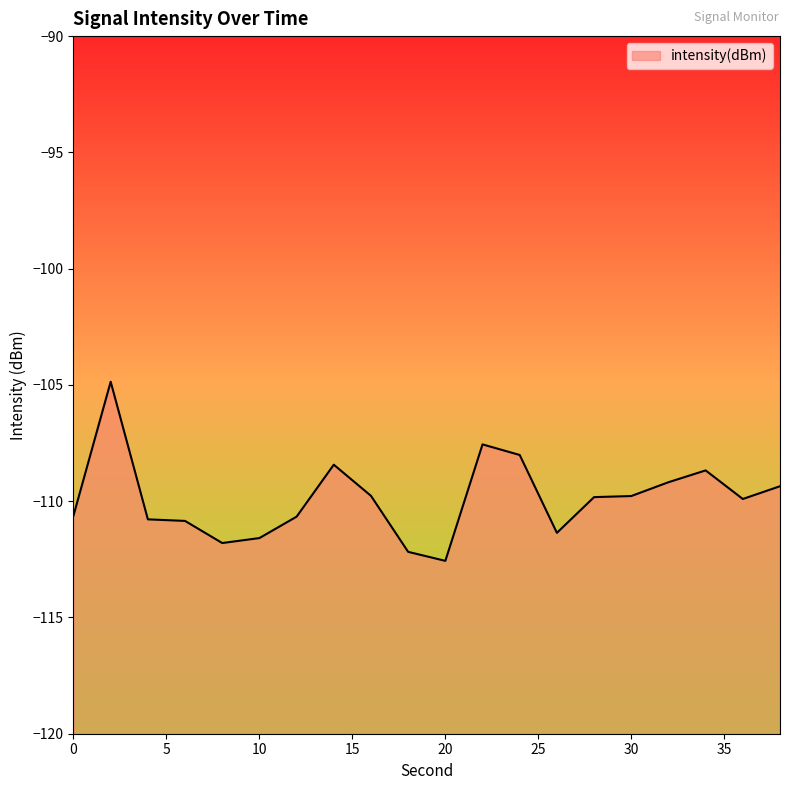

The value at 30 is -175.9. True or false?

False